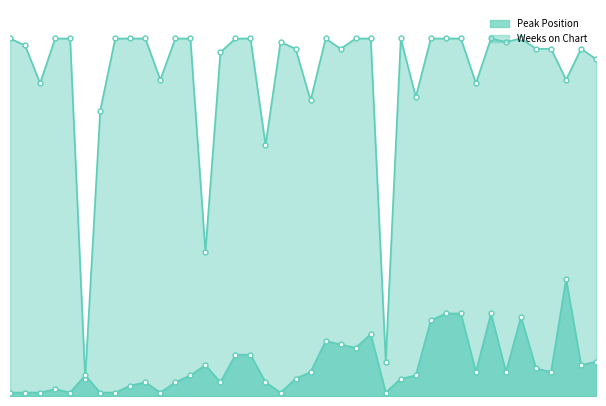

Does the chart display data point markers on the line(s)?

Yes